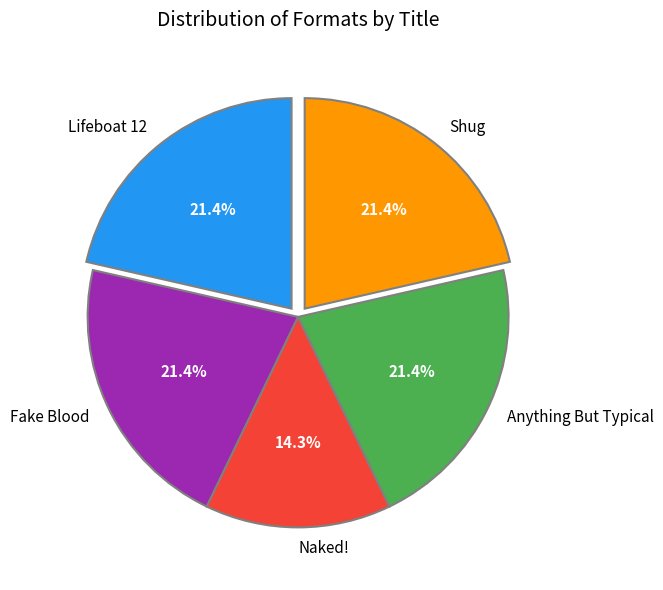

Is it true that Anything But Typical is 21% of the pie?

True